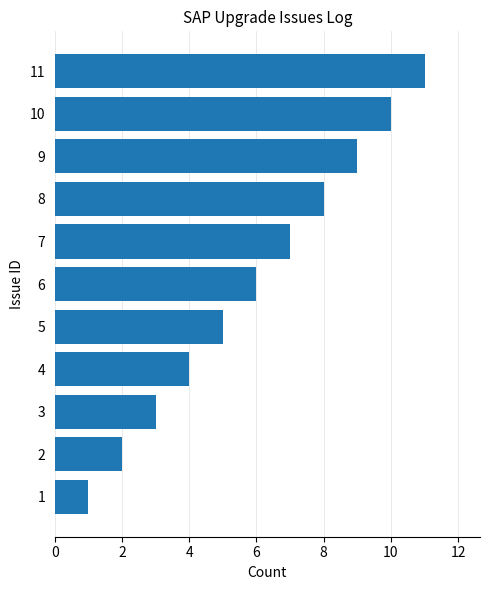

List the labels in order of value, largest first.

11, 10, 9, 8, 7, 6, 5, 4, 3, 2, 1